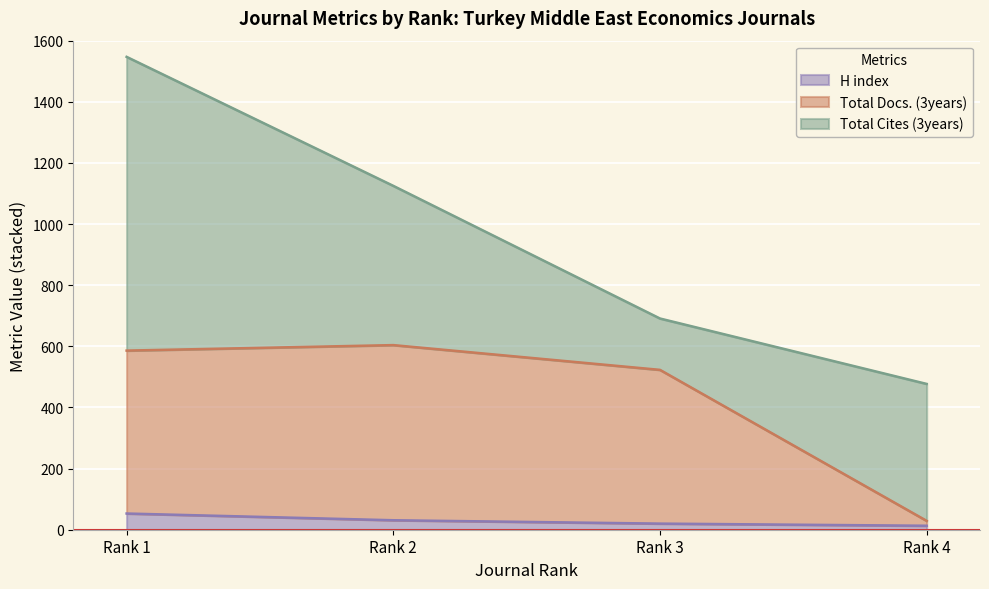

Where is H index nearest to the value 33?

Rank 2